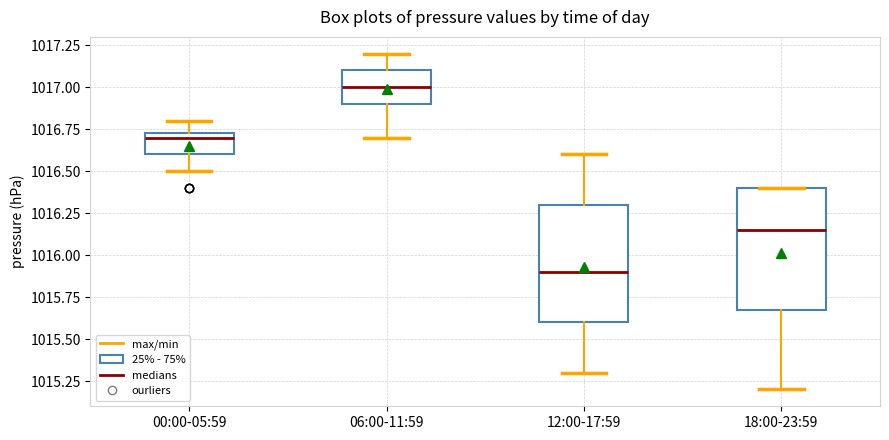

Reading left to right, transcribe this box plot: for each box, give where its median line is, the range the box spans, and where its two whiskers end, as read against the y-axis. The values are not printed on the chart, so give them approximately, as read against the axis.

00:00-05:59: median 1016.70, box 1016.60 to 1016.75, whiskers 1016.50 to 1016.80
06:00-11:59: median 1017.00, box 1016.90 to 1017.10, whiskers 1016.70 to 1017.20
12:00-17:59: median 1015.90, box 1015.60 to 1016.30, whiskers 1015.30 to 1016.60
18:00-23:59: median 1016.15, box 1015.70 to 1016.40, whiskers 1015.20 to 1016.40